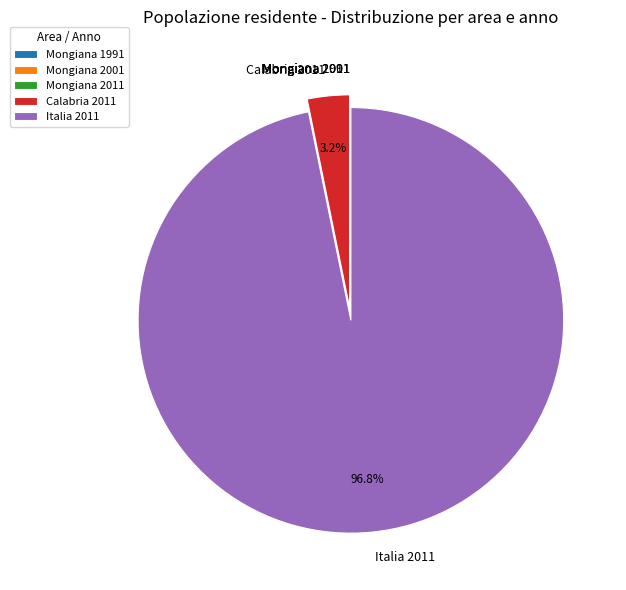

Which category accounts for the majority?

Italia 2011